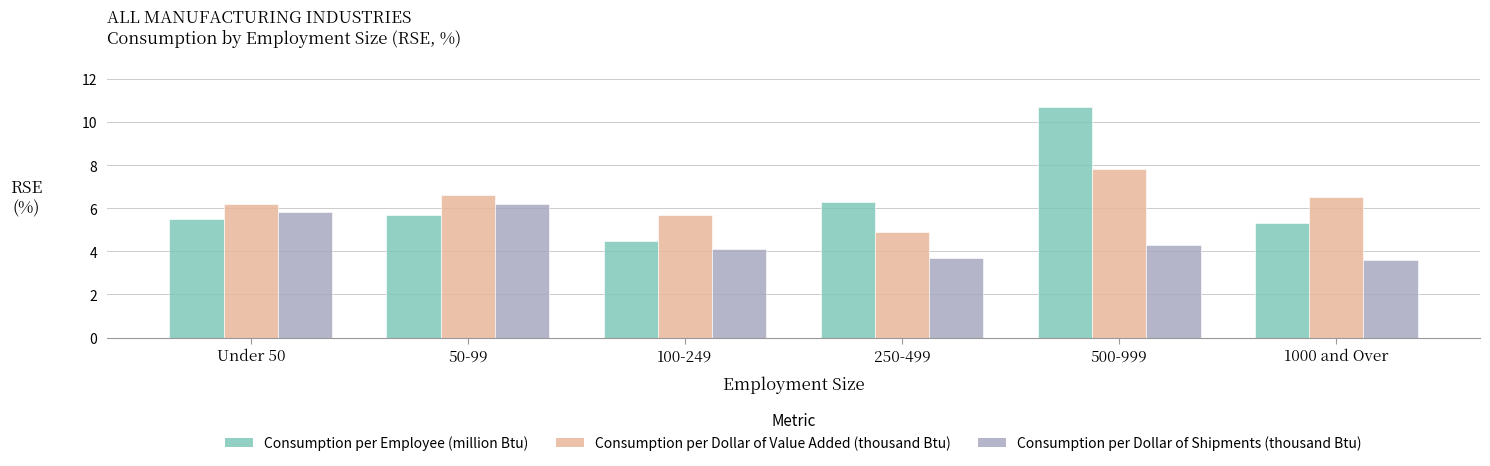

What is the total value across all series at 250-499?

14.9